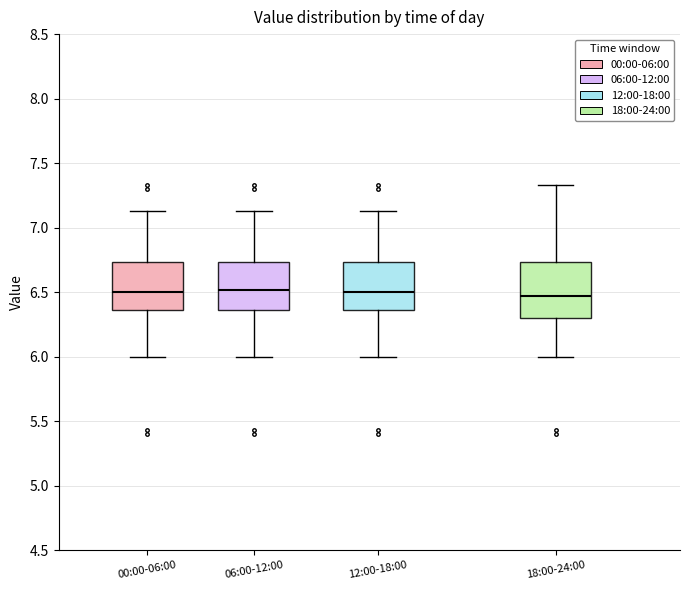

Reading left to right, read every box against the y-axis: the position of its median line, the range the box covers, and the ends of its whiskers. The values are not printed on the chart, so give them approximately, as read against the axis.

00:00-06:00: median 6.50, box 6.35 to 6.75, whiskers 6.00 to 7.15
06:00-12:00: median 6.50, box 6.35 to 6.75, whiskers 6.00 to 7.15
12:00-18:00: median 6.50, box 6.35 to 6.75, whiskers 6.00 to 7.15
18:00-24:00: median 6.45, box 6.30 to 6.75, whiskers 6.00 to 7.35